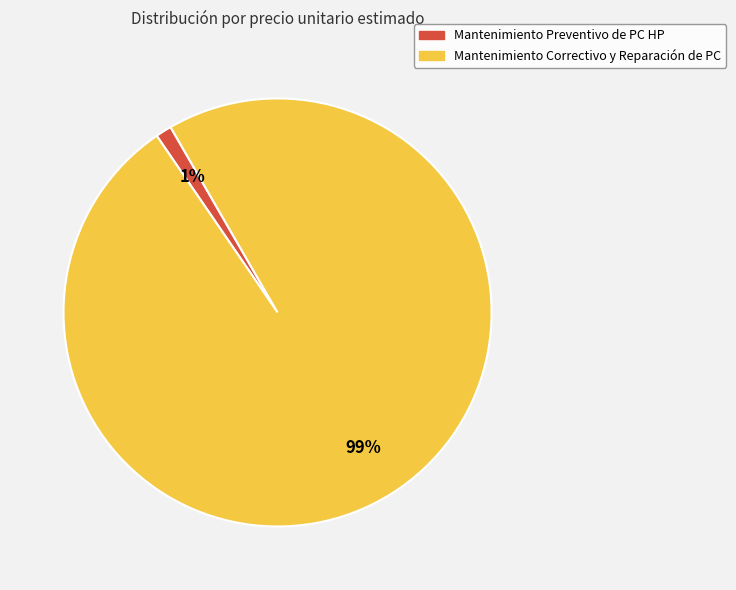

To the nearest percent, what is the average slice percentage?

50%